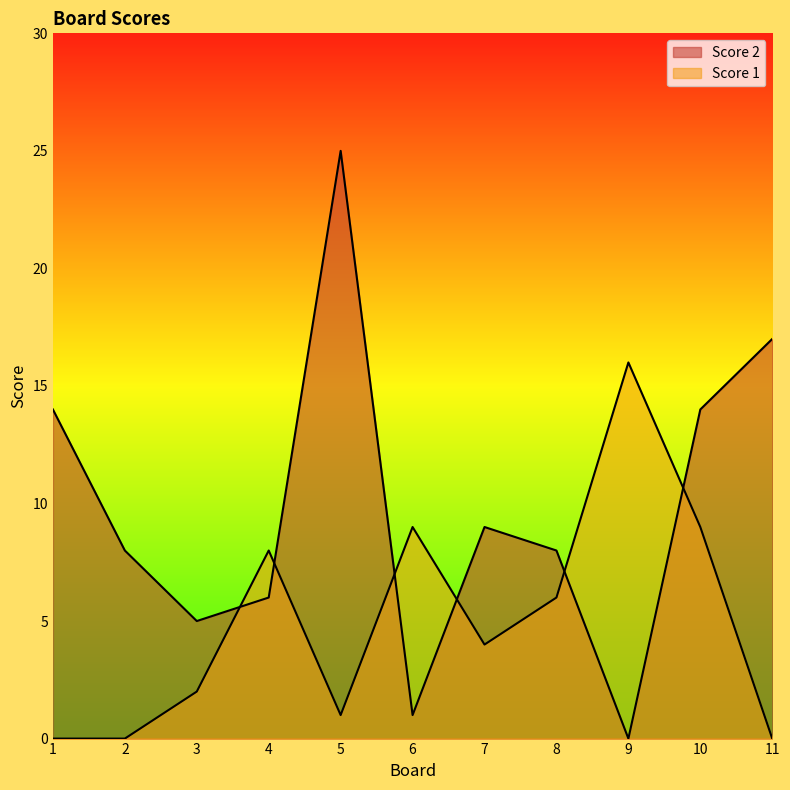

Reading left to right, extract all data points from this chart.

Score 2: 14	8	5	6	25	1	9	8	0	14	17
Score 1: 0	0	2	8	1	9	4	6	16	9	0